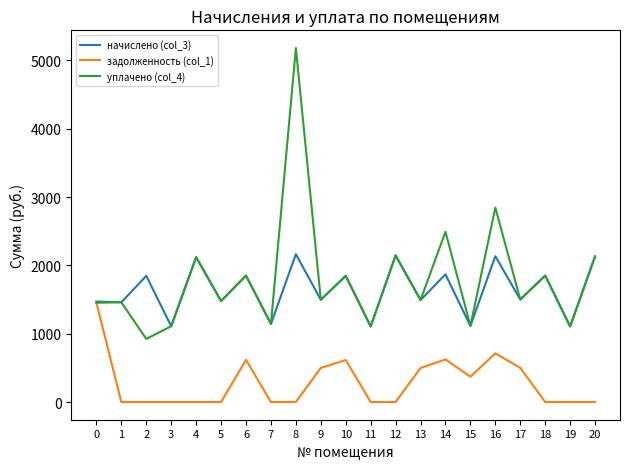

True or false: уплачено (col_4) has more than 0 points higher than both neighbors.

True